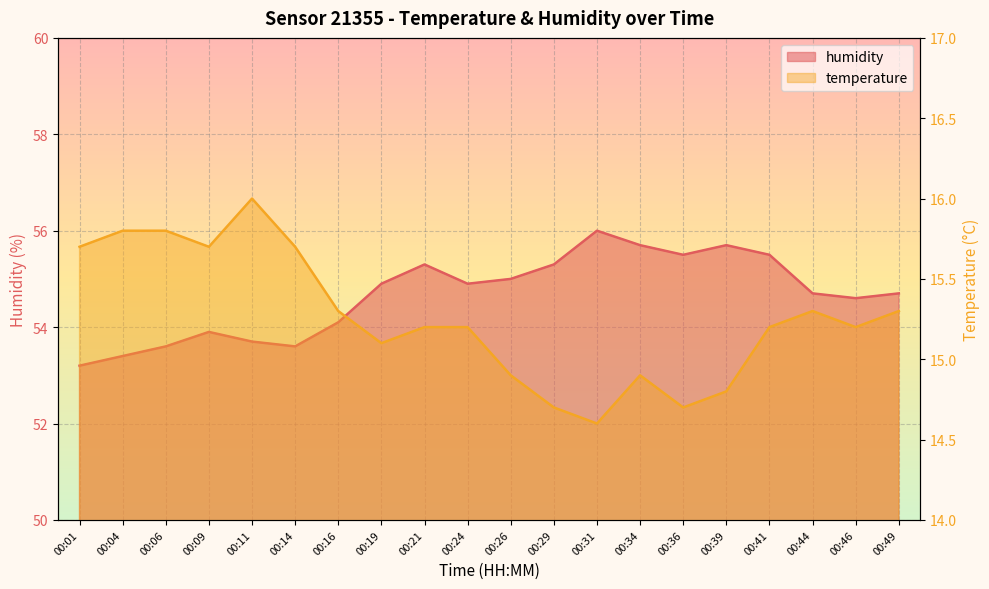

Between 00:44 and 00:41, which is larger?

00:44